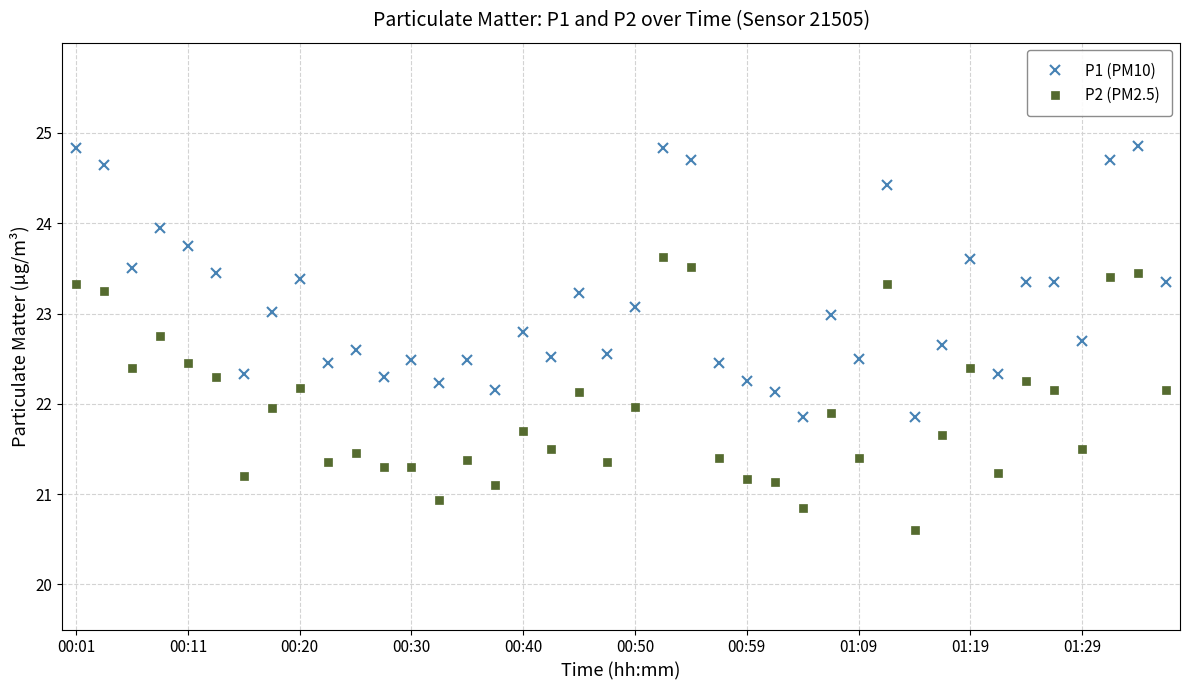

Count the number of categories in the chart.

40